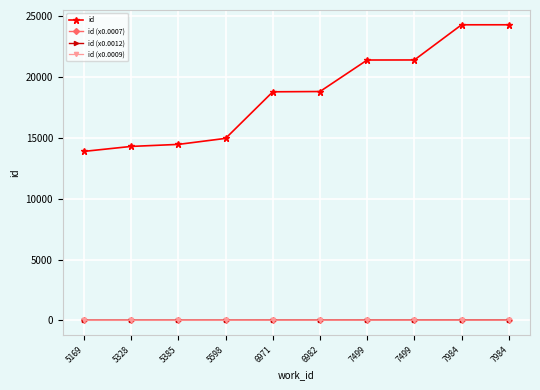

What are all the series names shown in the legend?

id, id (x0.0007), id (x0.0012), id (x0.0009)